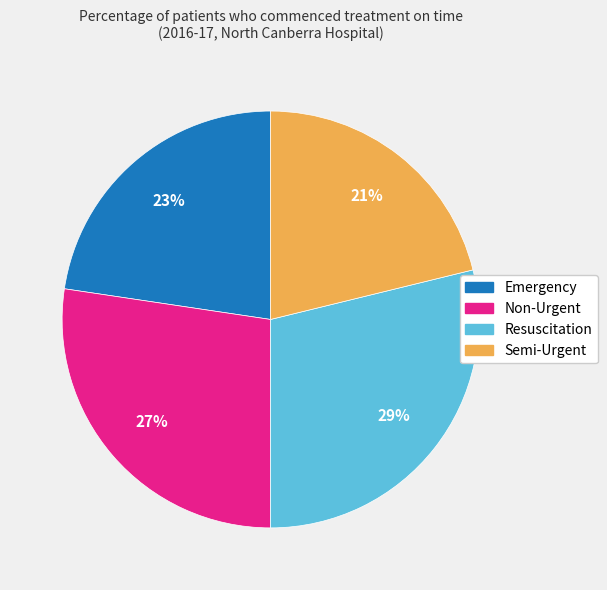

To the nearest percent, what is the difference between the largest and smallest slice percentages?

8%